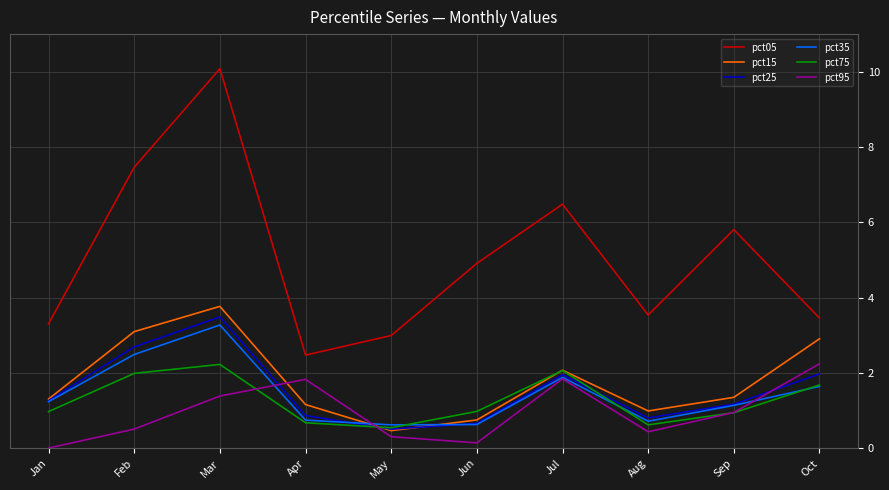

Where is the first local minimum for pct75?

May